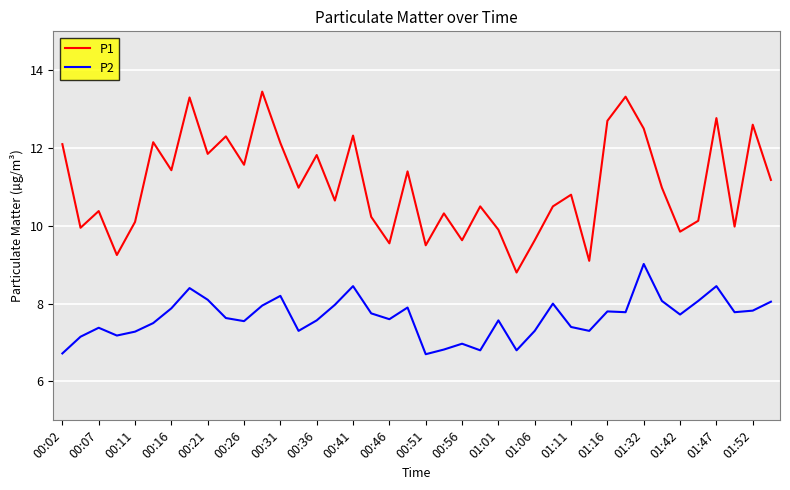

What are all the series names shown in the legend?

P1, P2